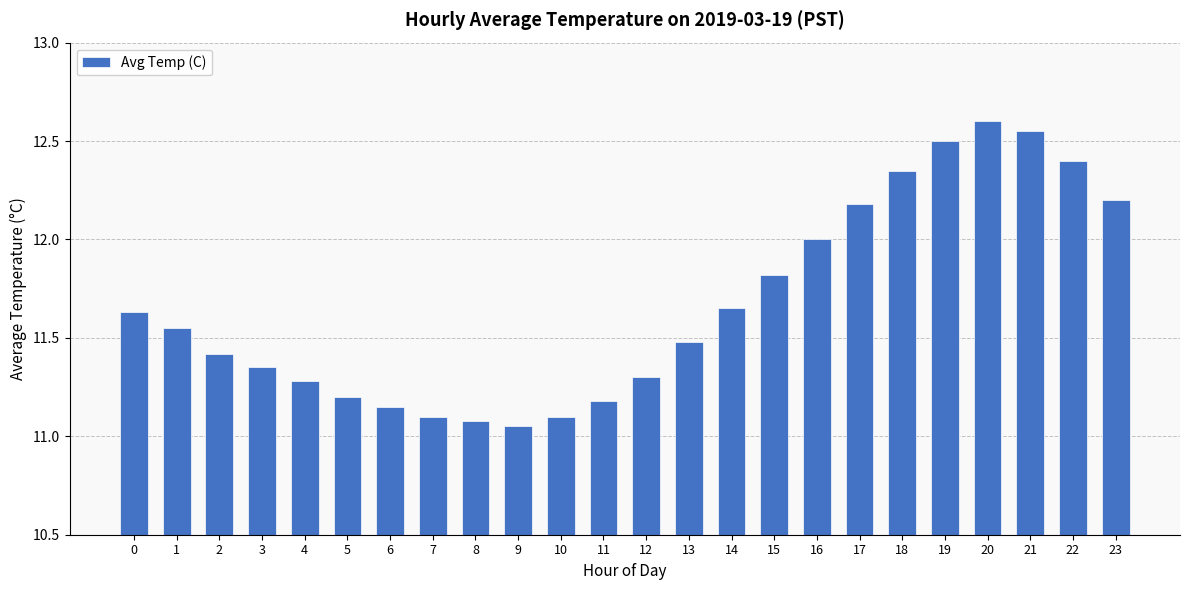

What is the change in value from 15 to 23?

+0.4